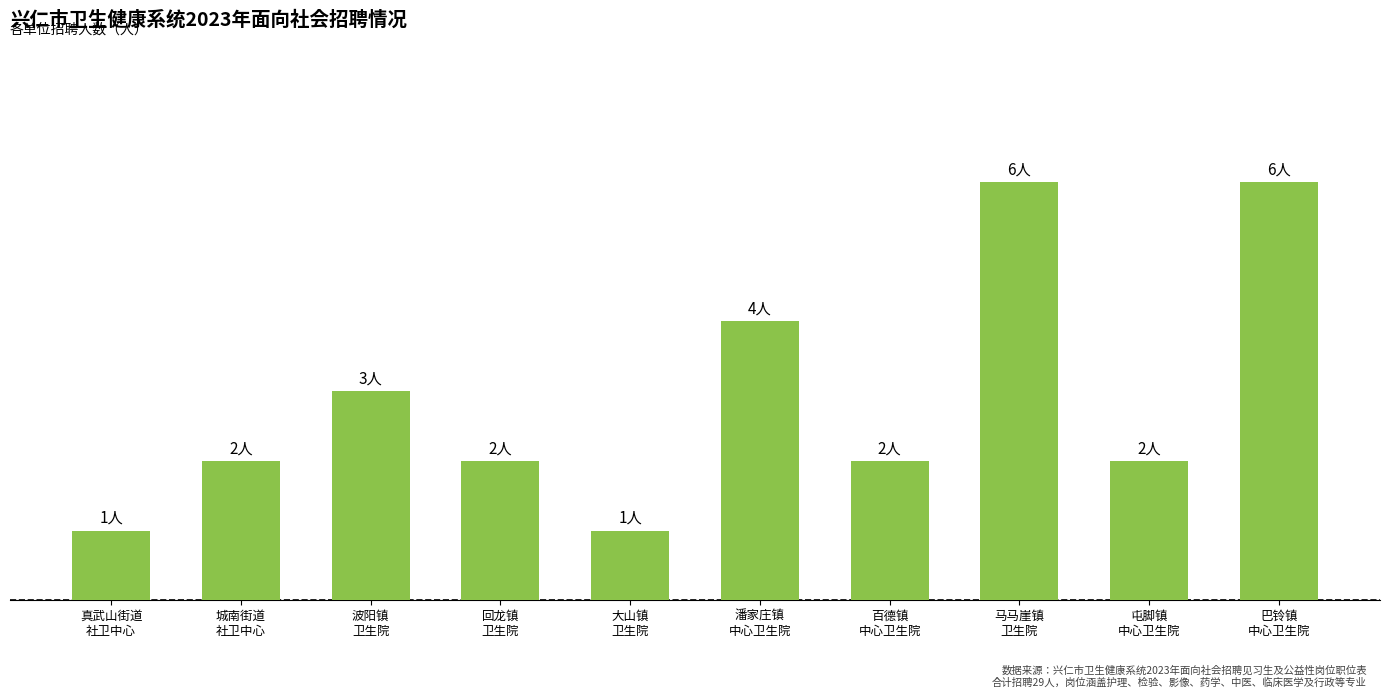

Is it true that the value at 马马崖镇
卫生院 is 10?

False